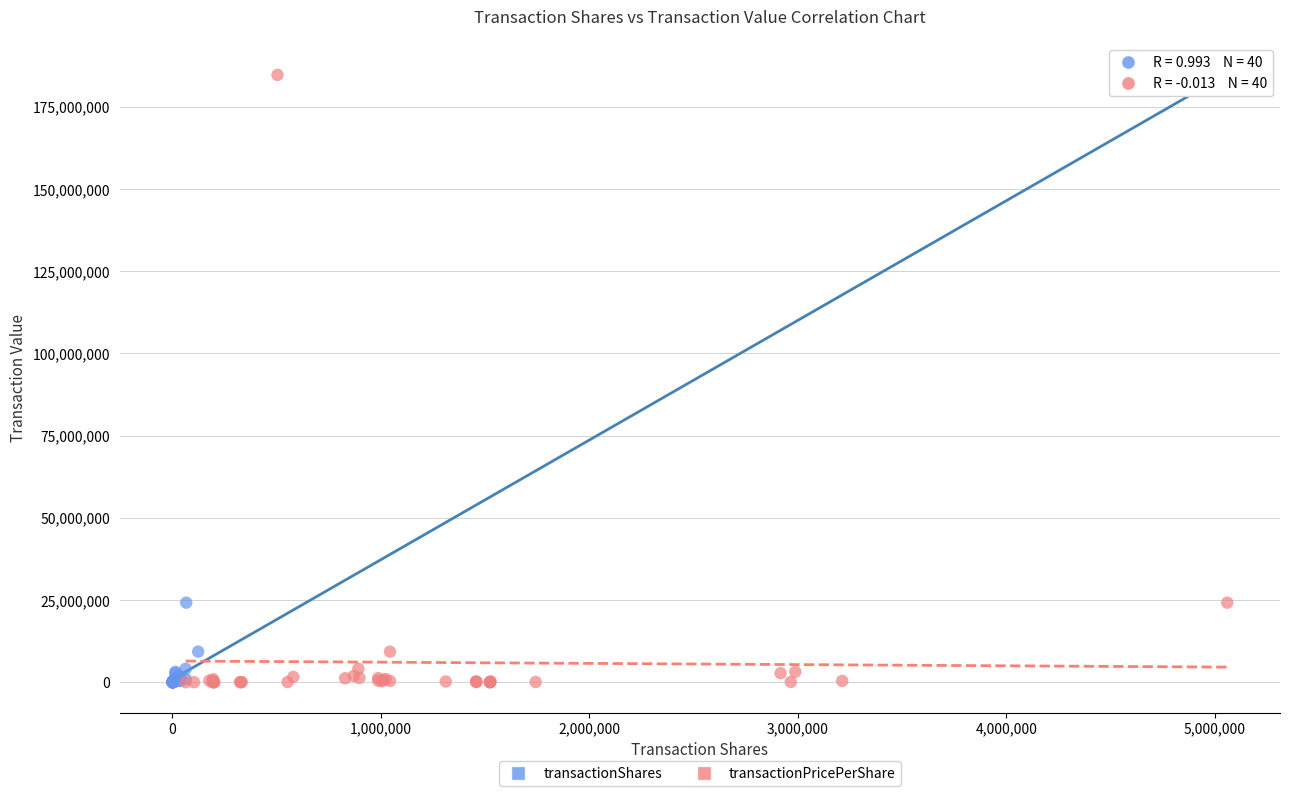

What are all the series names shown in the legend?

transactionShares, transactionPricePerShare